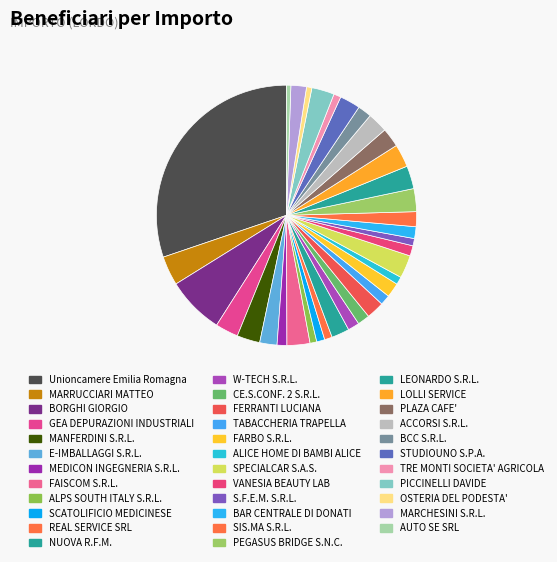

Which has a higher value, ACCORSI S.R.L. or TRE MONTI SOCIETA' AGRICOLA?

ACCORSI S.R.L.